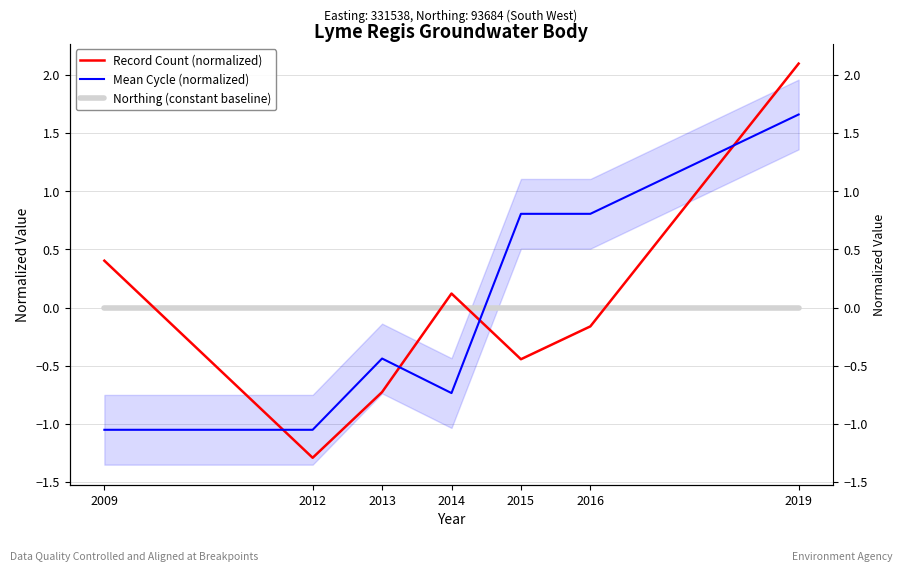

What are all the series names shown in the legend?

Record Count (normalized), Mean Cycle (normalized), Northing (constant baseline)